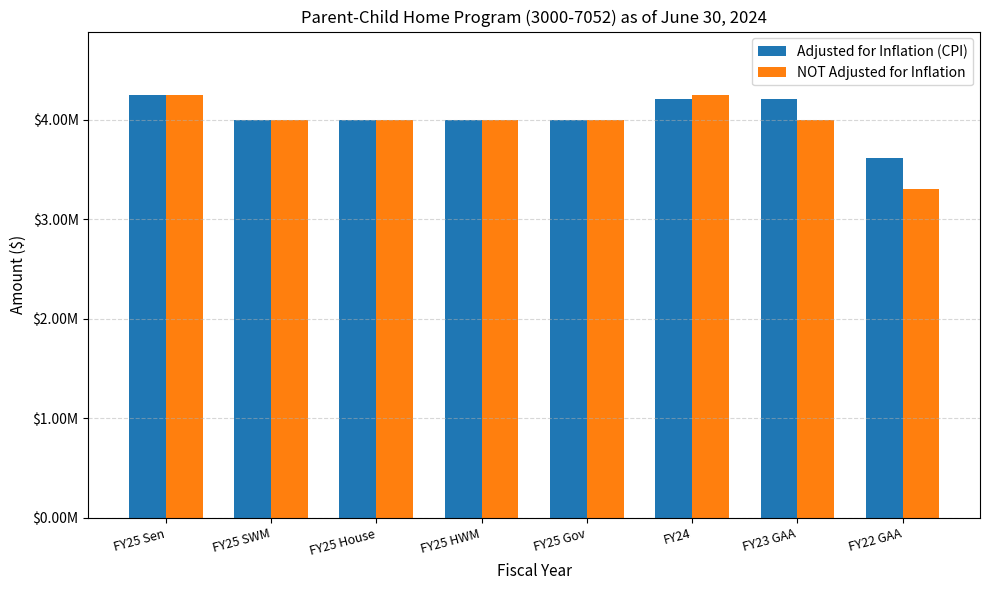

Rank the categories by NOT Adjusted for Inflation value from lowest to highest.

FY22 GAA, FY25 SWM, FY25 House, FY25 HWM, FY25 Gov, FY23 GAA, FY25 Sen, FY24